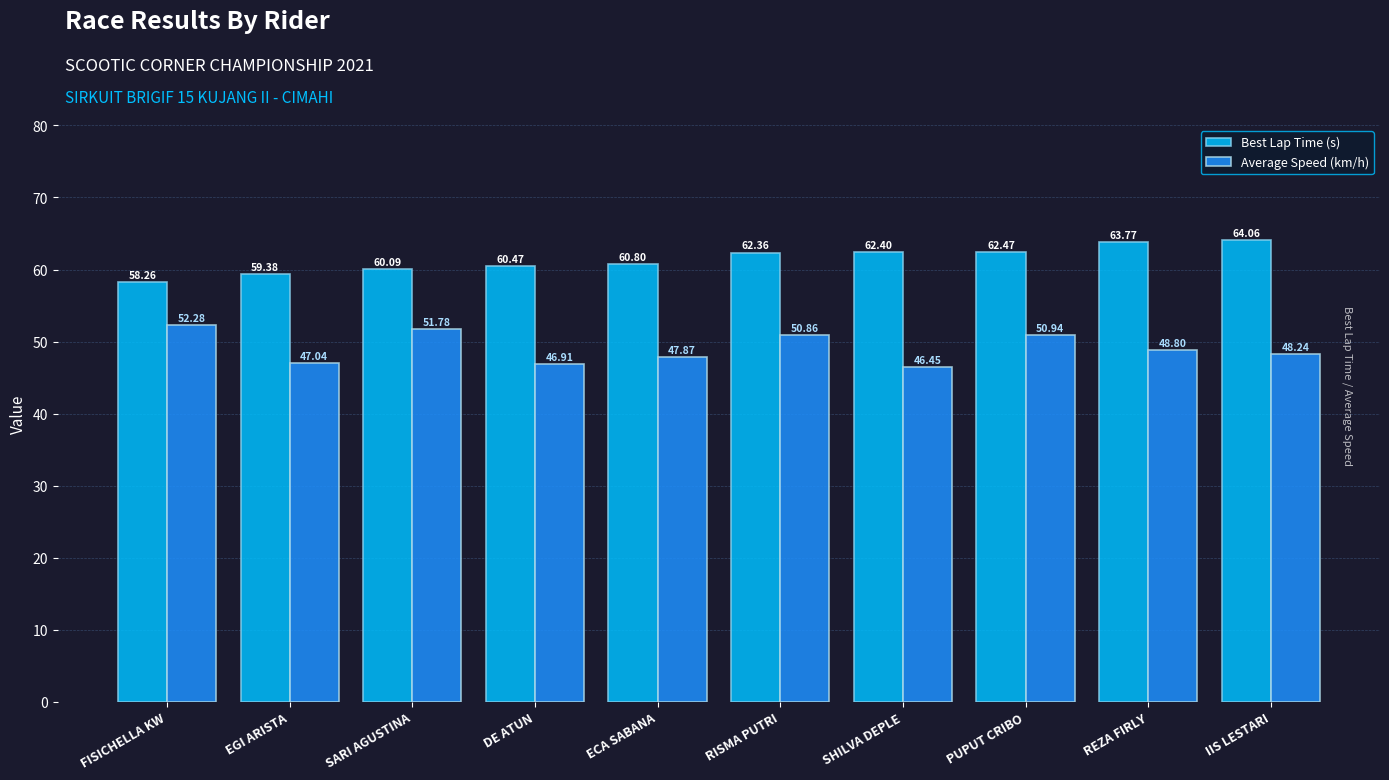

At which label is Best Lap Time (s) closest to 61?

ECA SABANA